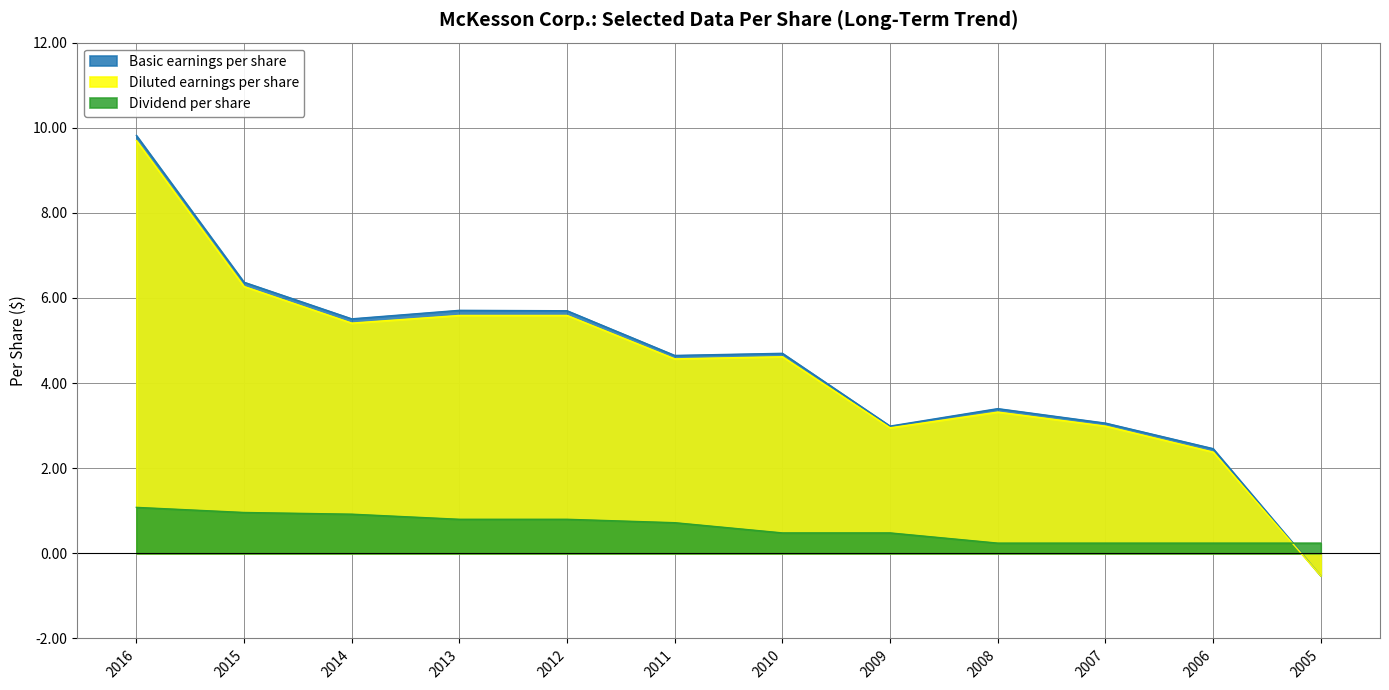

Where is the first local minimum for Diluted earnings per share?

2014